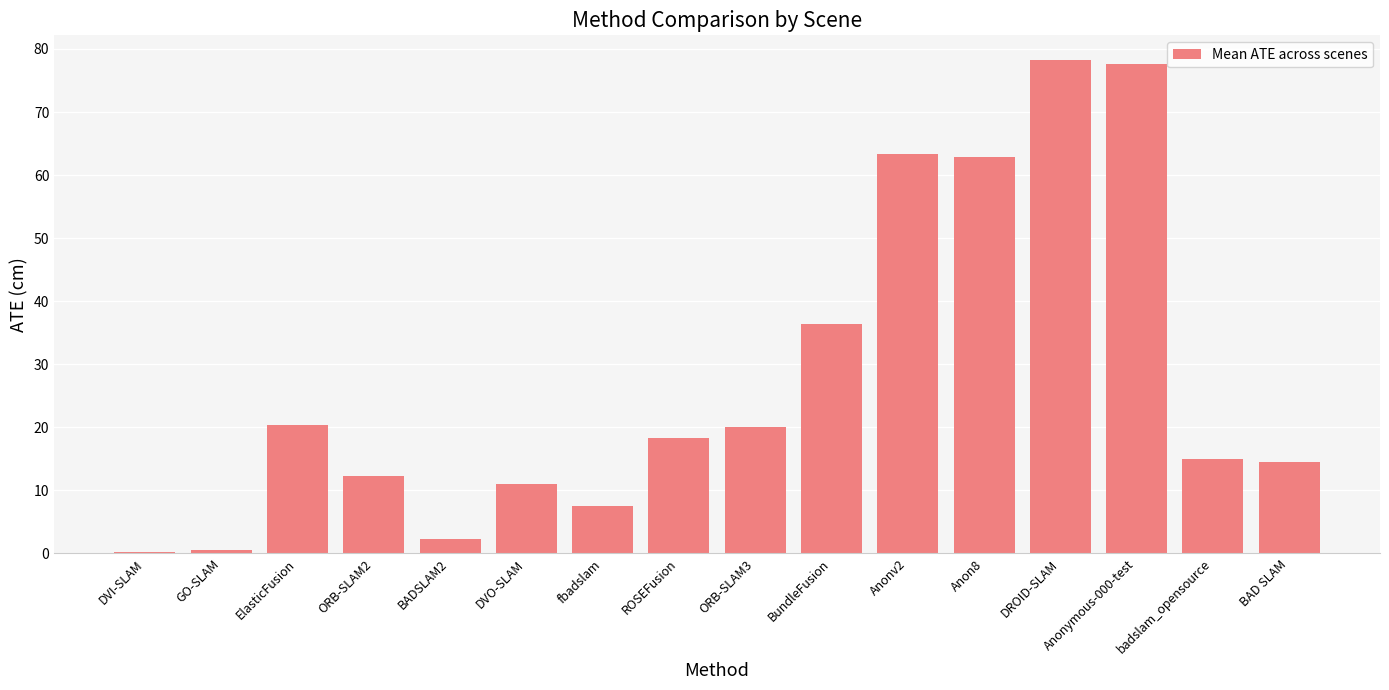

At which label does the data first exceed 18?

ElasticFusion